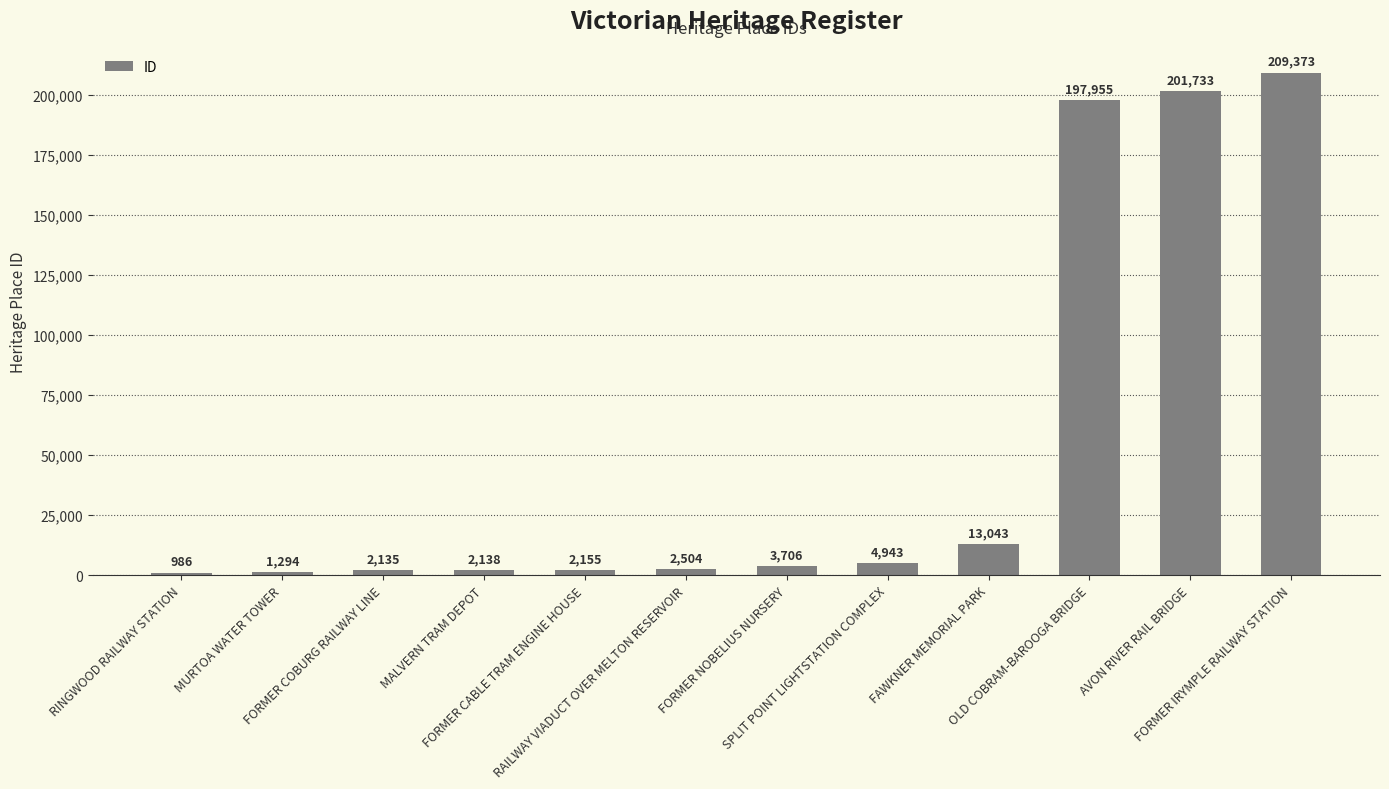

List the labels in order of value, largest first.

FORMER IRYMPLE RAILWAY STATION, AVON RIVER RAIL BRIDGE, OLD COBRAM-BAROOGA BRIDGE, FAWKNER MEMORIAL PARK, SPLIT POINT LIGHTSTATION COMPLEX, FORMER NOBELIUS NURSERY, RAILWAY VIADUCT OVER MELTON RESERVOIR, FORMER CABLE TRAM ENGINE HOUSE, MALVERN TRAM DEPOT, FORMER COBURG RAILWAY LINE, MURTOA WATER TOWER, RINGWOOD RAILWAY STATION